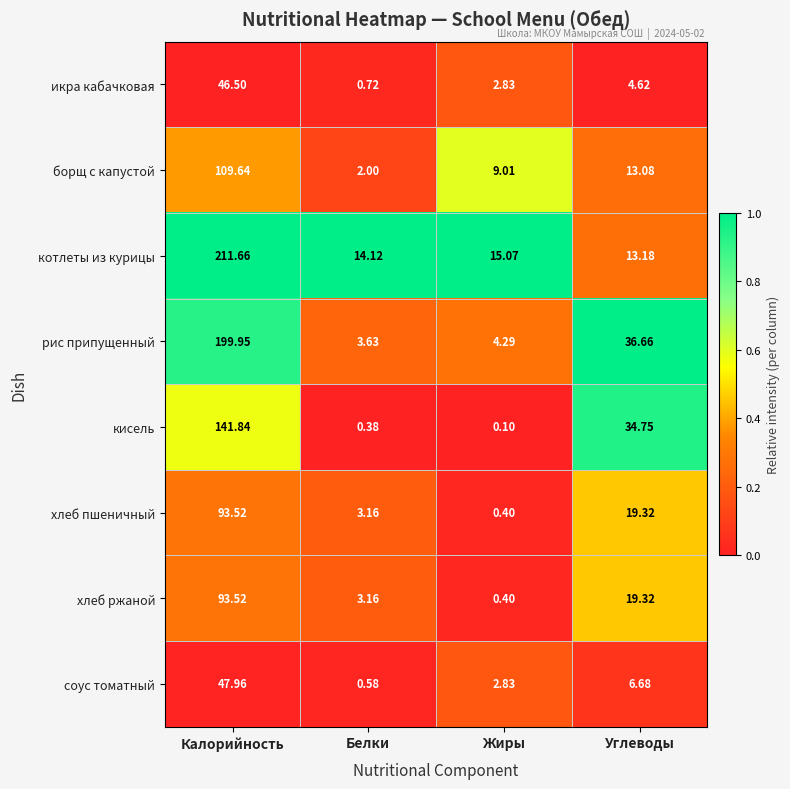

How many series are shown in this chart?

8